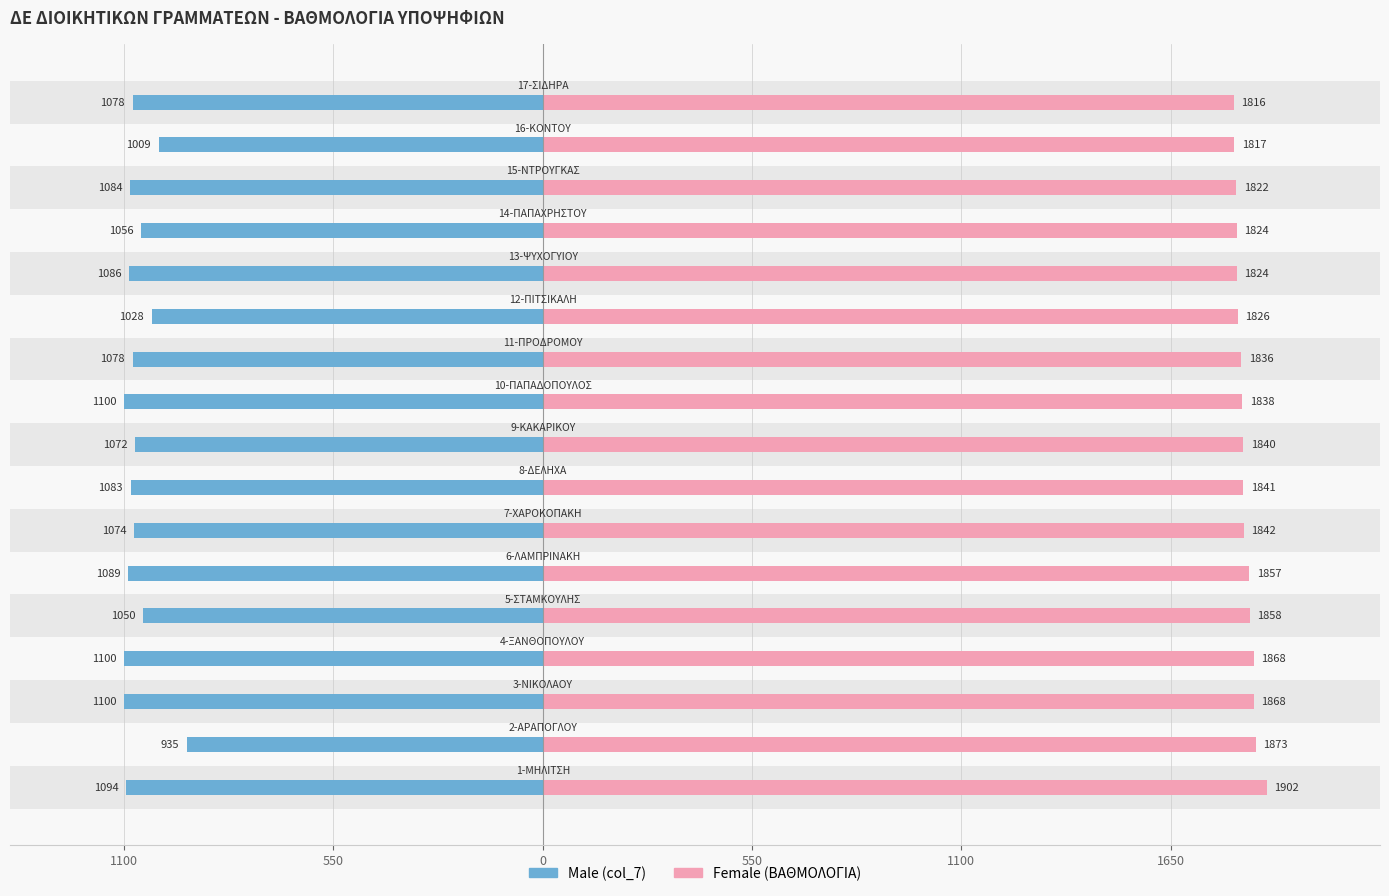

At 1100, list the series in order from smallest to largest.

Male, Female